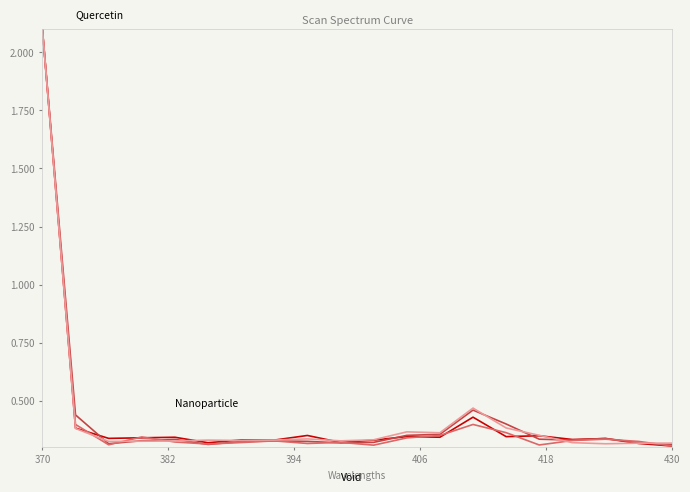

What is the maximum value shown in the chart?

2.1